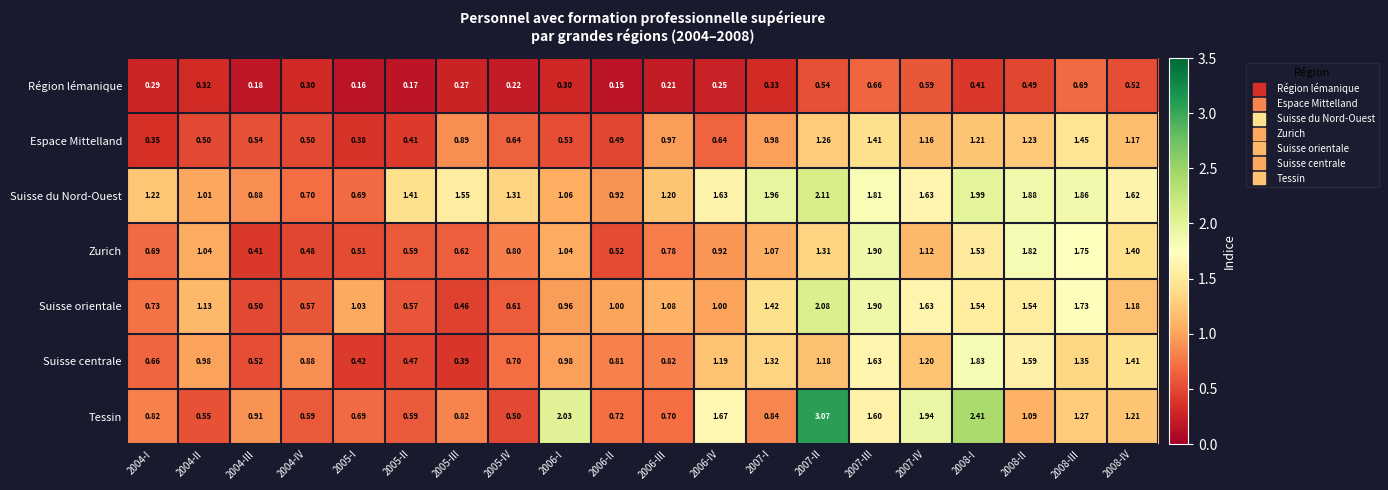

Which series has the largest total across all categories?

Suisse du Nord-Ouest